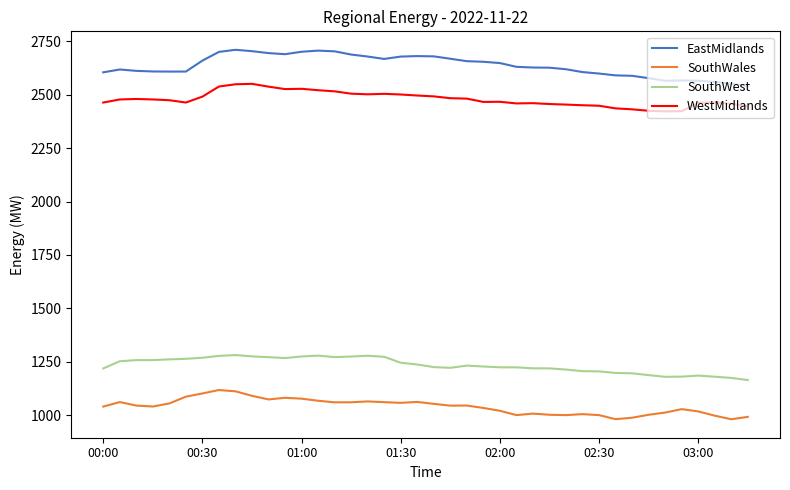

List the series in order of their peak value, lowest first.

SouthWales, SouthWest, WestMidlands, EastMidlands